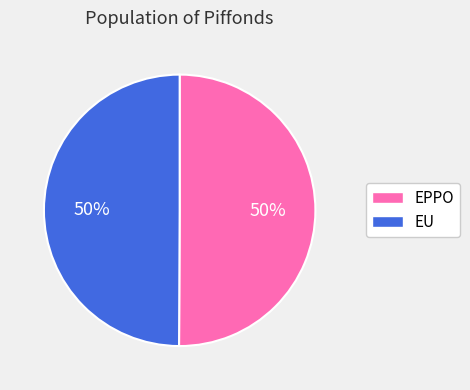

To the nearest percent, what portion does EPPO represent?

50%